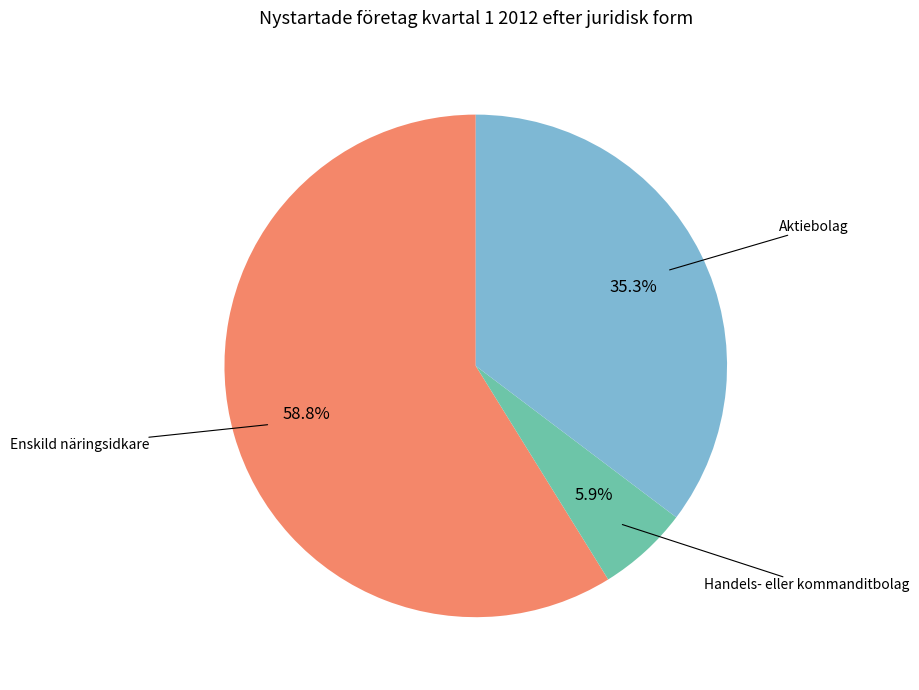

True or false: Handels- eller kommanditbolag accounts for 6% of the total.

True